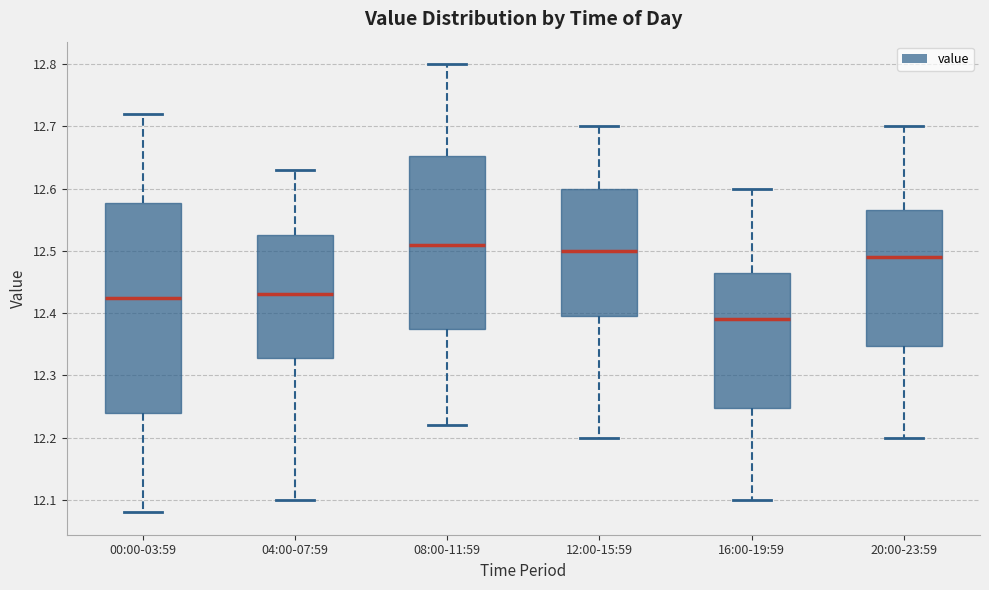

Reading left to right, transcribe this box plot: for each box, give where its median line is, the range the box spans, and where its two whiskers end, as read against the y-axis. The values are not printed on the chart, so give them approximately, as read against the axis.

00:00-03:59: median 12.43, box 12.24 to 12.58, whiskers 12.08 to 12.72
04:00-07:59: median 12.43, box 12.33 to 12.53, whiskers 12.10 to 12.63
08:00-11:59: median 12.51, box 12.38 to 12.65, whiskers 12.22 to 12.80
12:00-15:59: median 12.50, box 12.40 to 12.60, whiskers 12.20 to 12.70
16:00-19:59: median 12.39, box 12.25 to 12.47, whiskers 12.10 to 12.60
20:00-23:59: median 12.49, box 12.35 to 12.57, whiskers 12.20 to 12.70